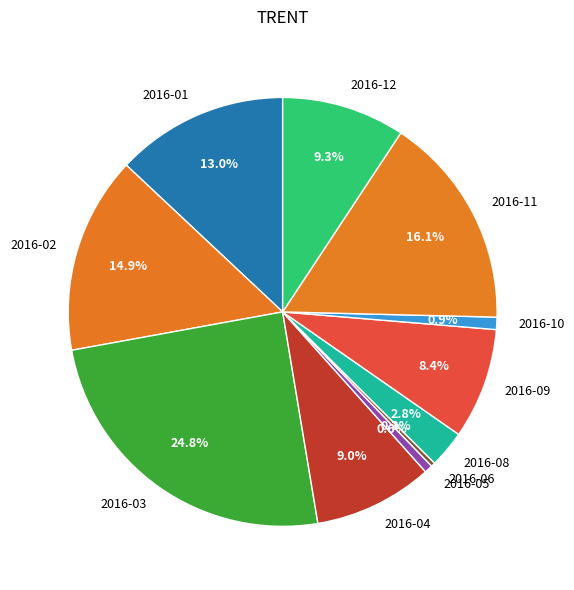

Which has a higher value, 2016-10 or 2016-06?

2016-10